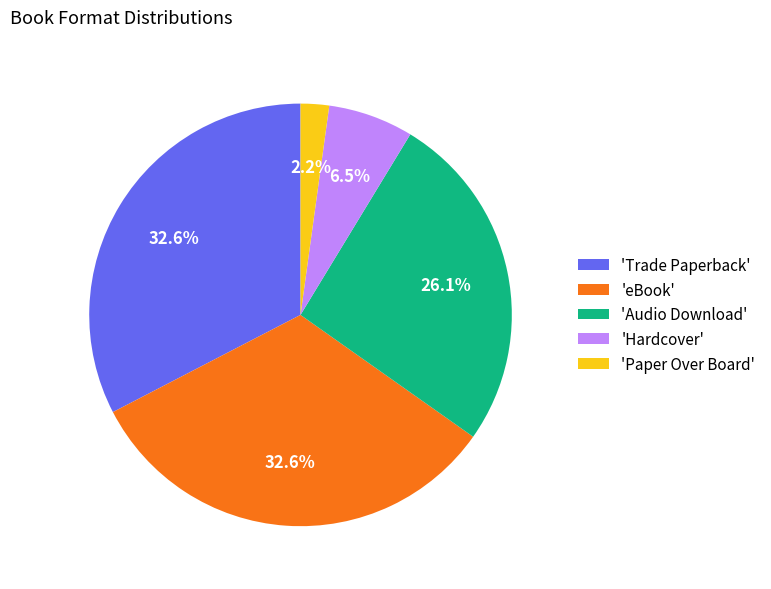

How many segments does this pie chart have?

5